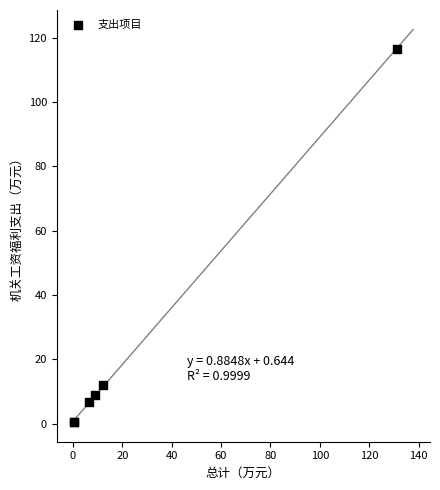

What Y value in the scatter plot is closest to 58?

12.0